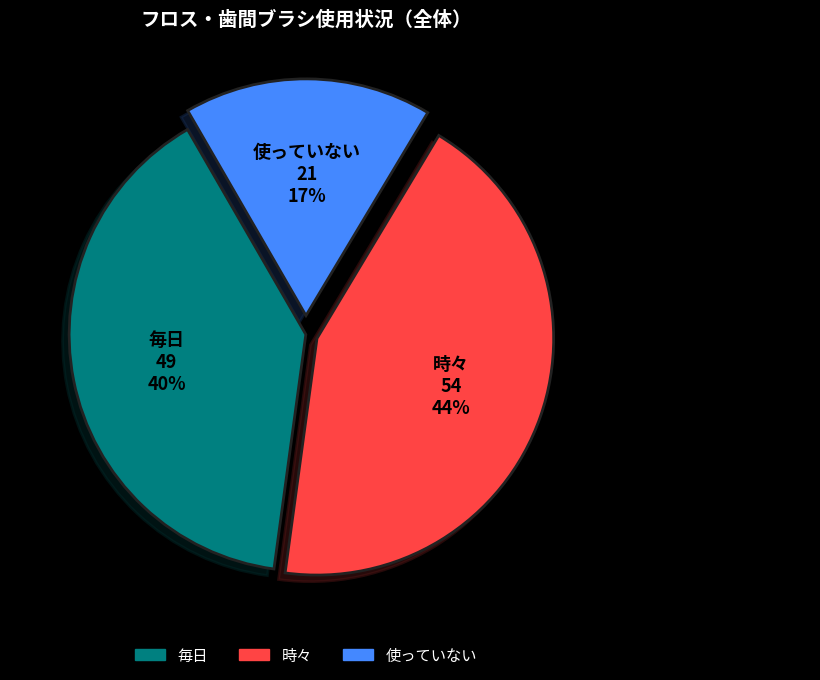

What is the smallest slice in the pie chart?

使っていない